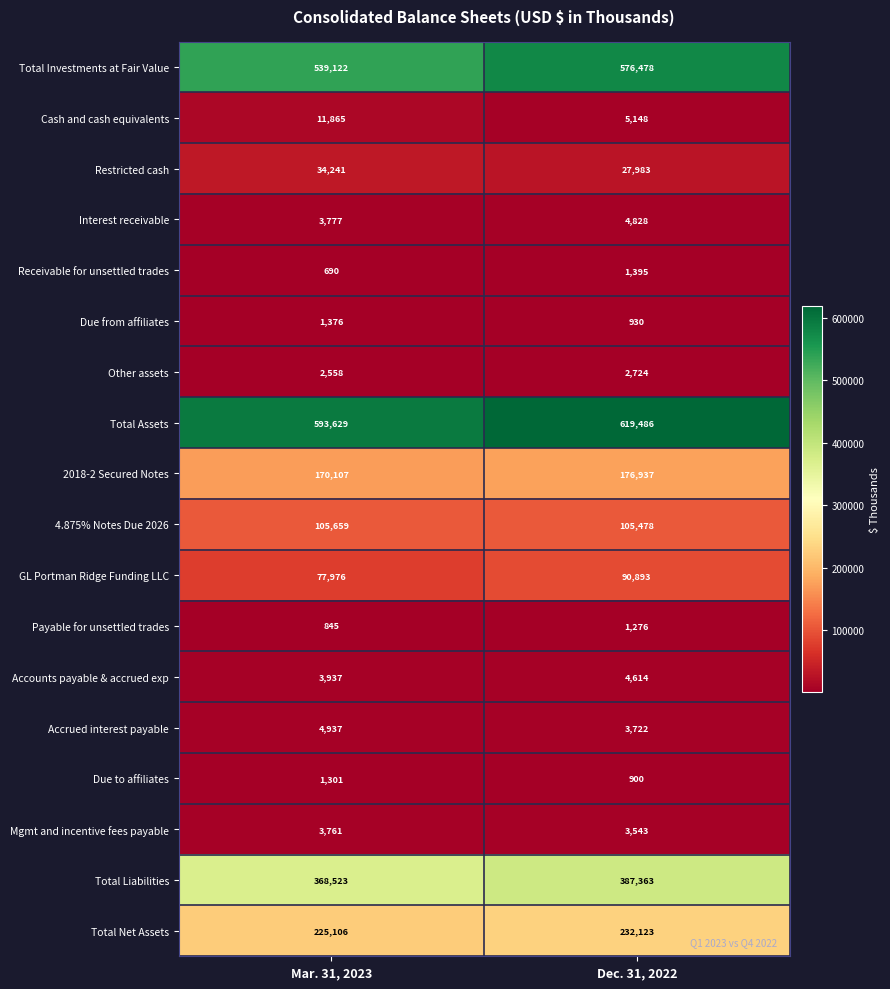

What is the difference between the Total Liabilities values at Dec. 31, 2022 and Mar. 31, 2023?

18840